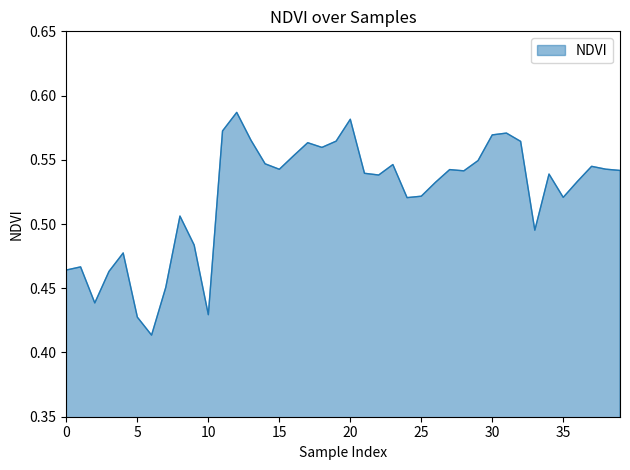

How many values are between 0 and 1?

40